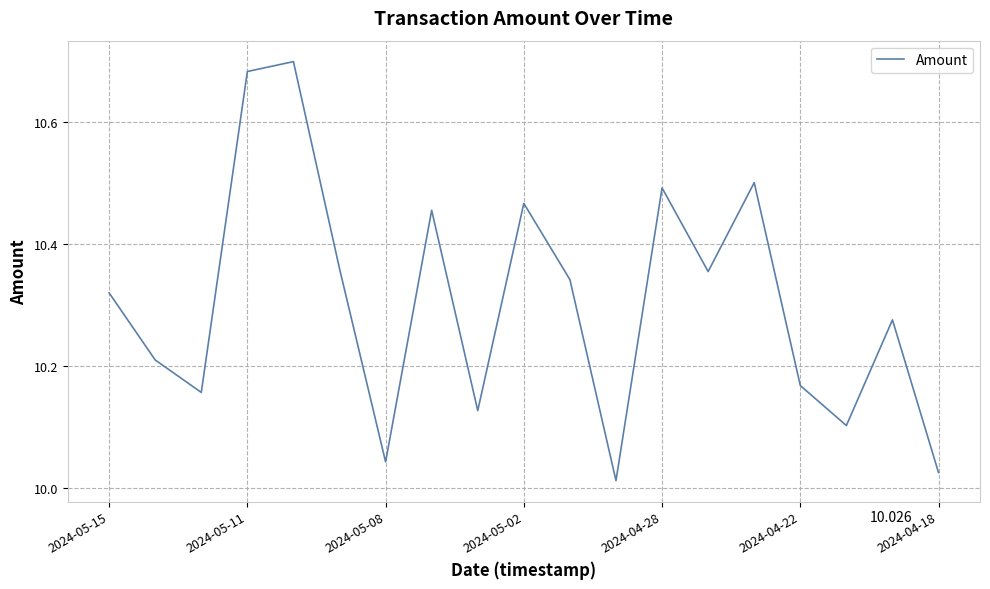

At which category does the chart reach its minimum across all series?

11